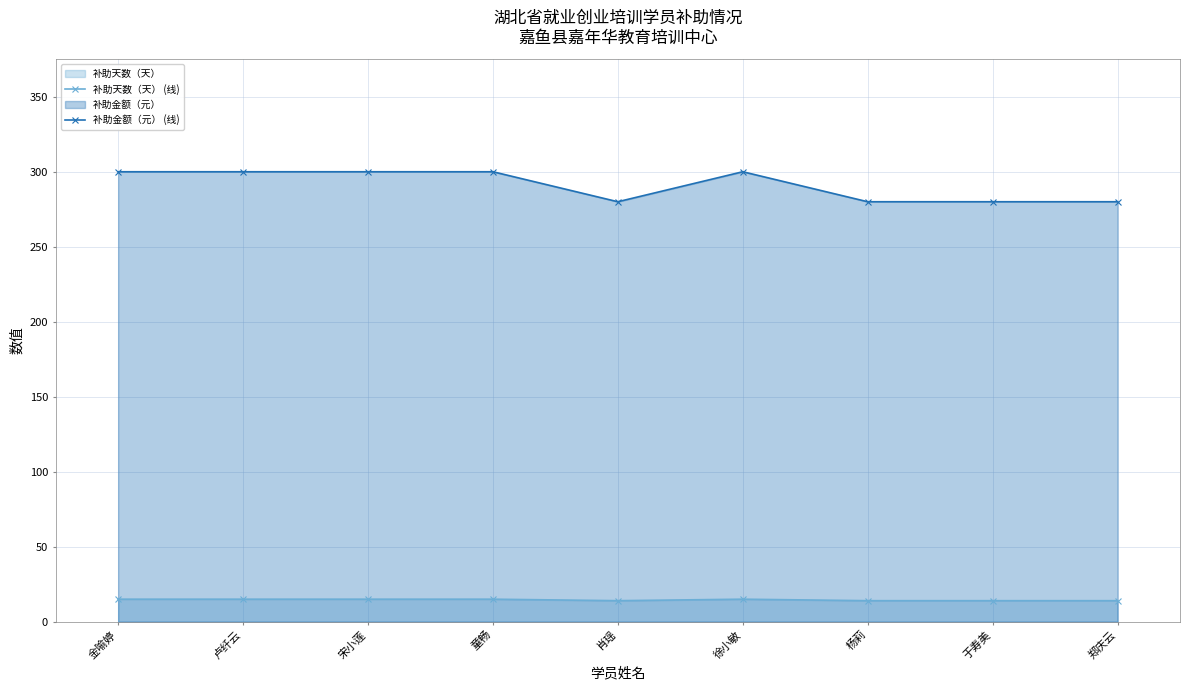

What is the label of the 5th point from the left?

肖瑶